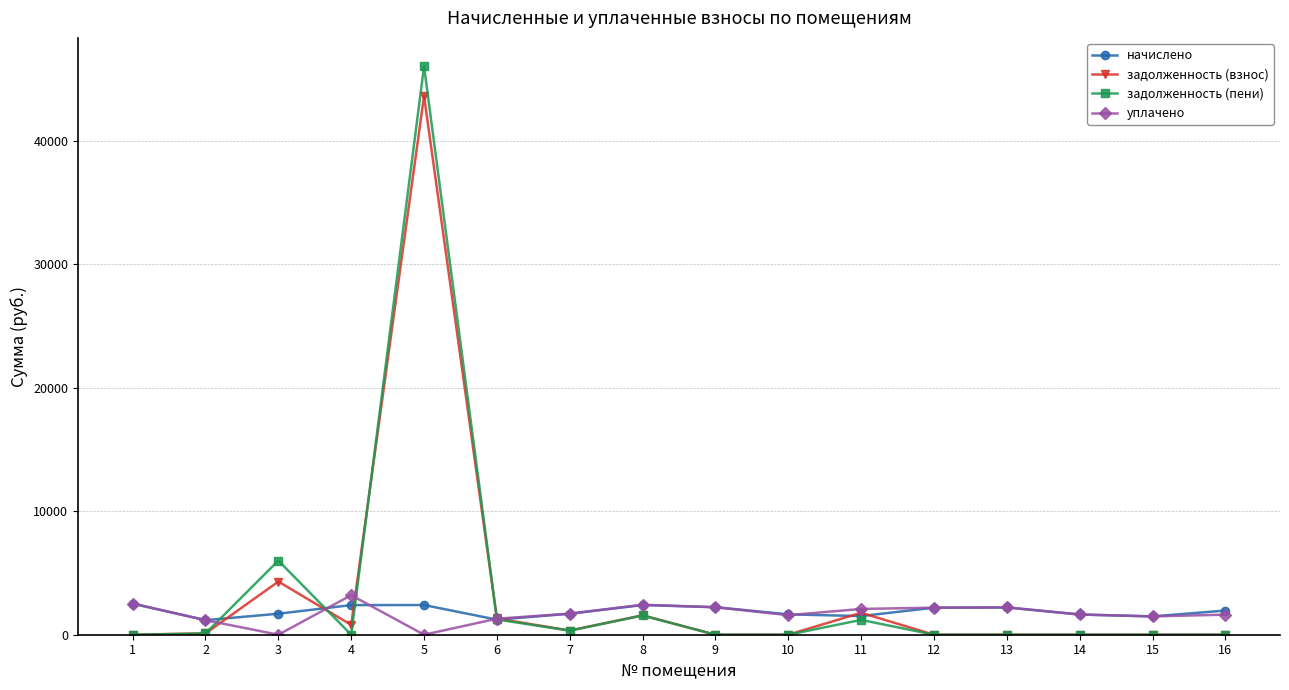

Where does the уплачено series first go above 1708?

1